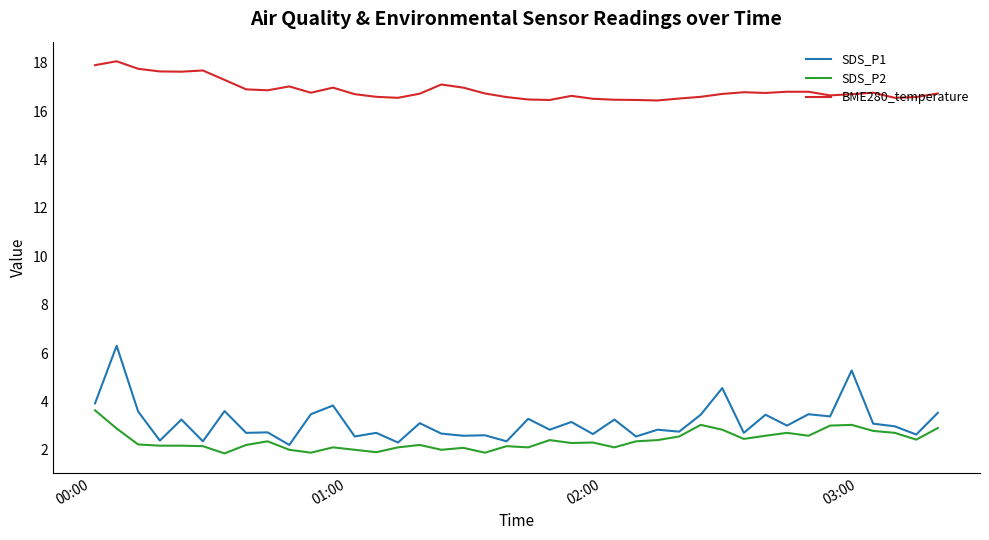

Which series has the largest range (max minus min)?

SDS_P1